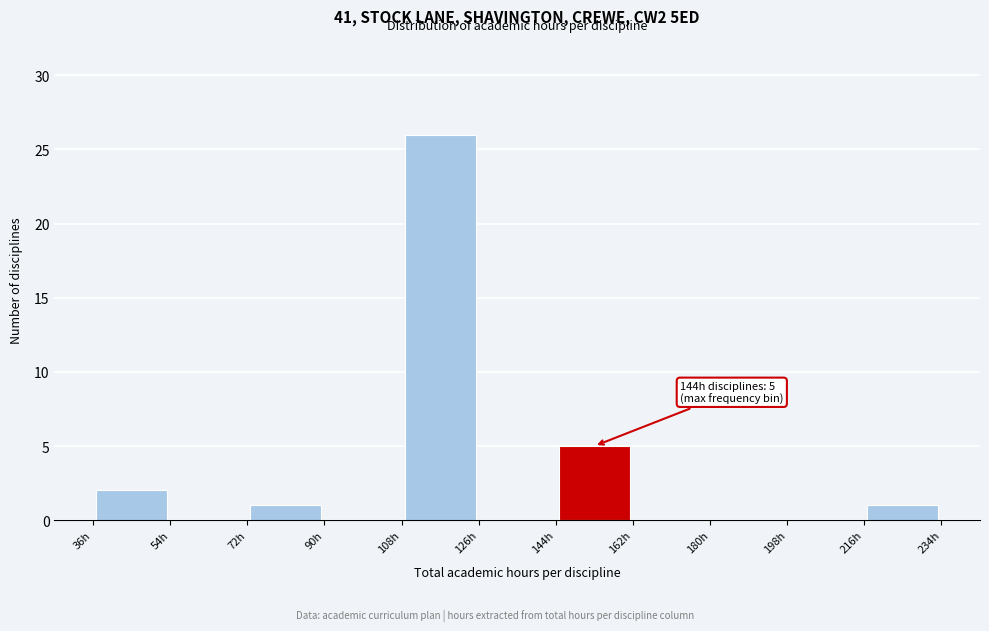

Which range on the x-axis has the tallest bar?

108 to 126